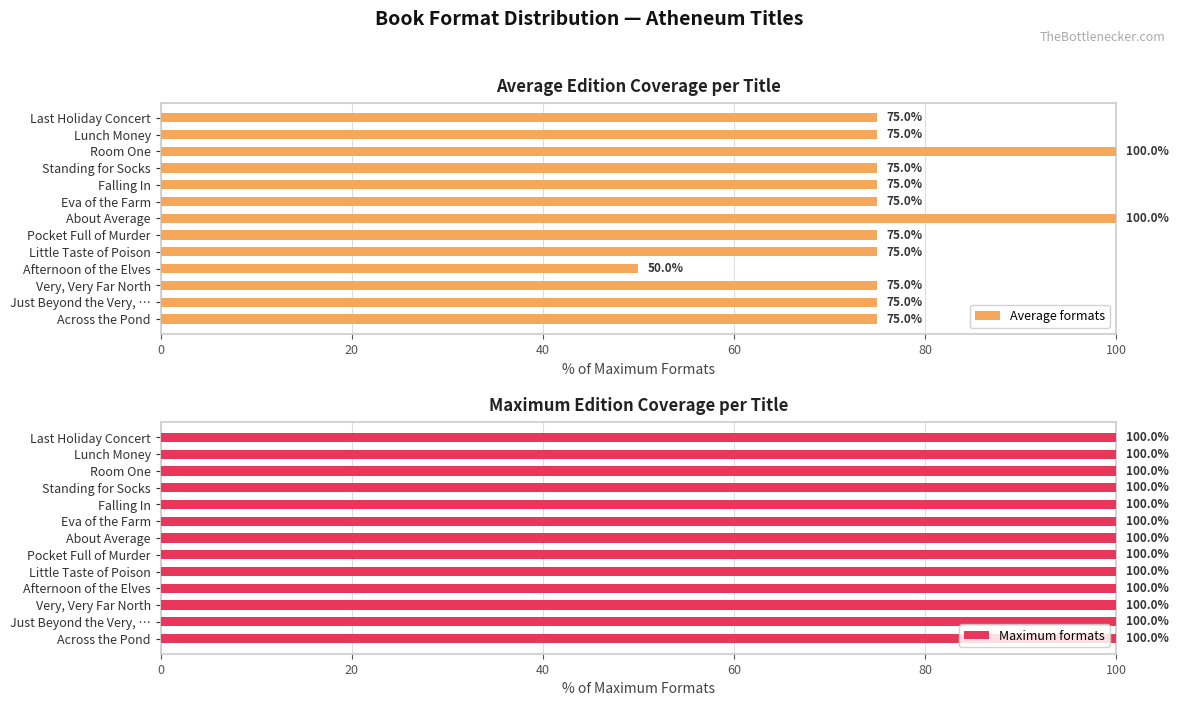

True or false: Average formats has a value of 103 at Falling In.

False